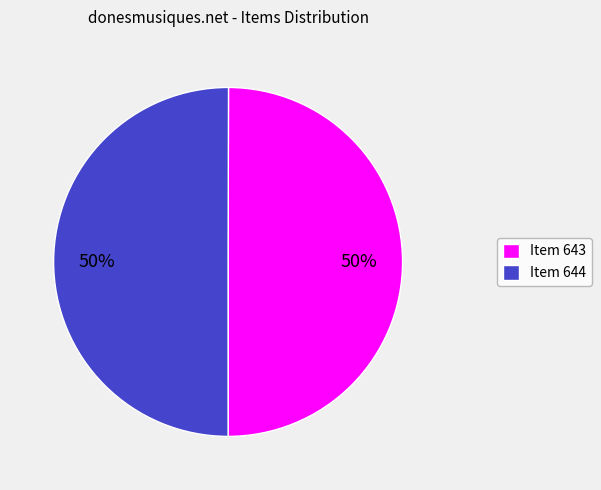

Count the number of slices in the pie.

2